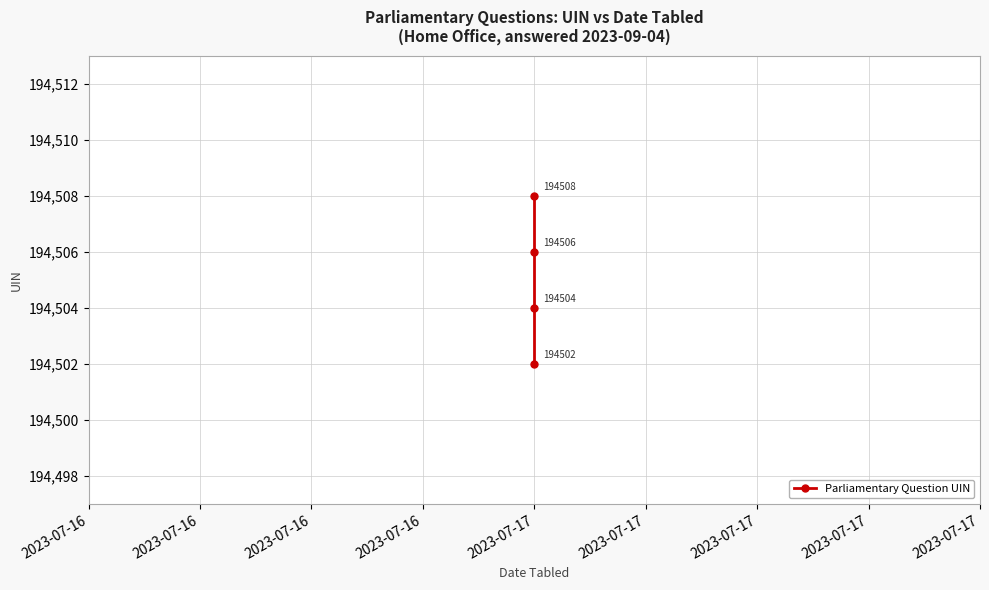

How many data points are less than 194506?

2